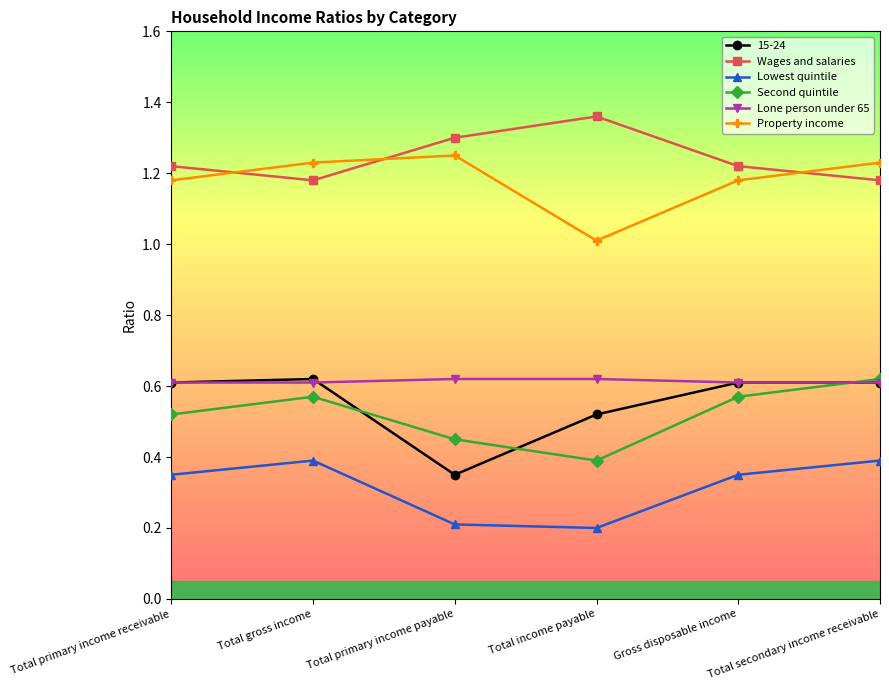

At which label is Second quintile closest to 0?

Total income payable